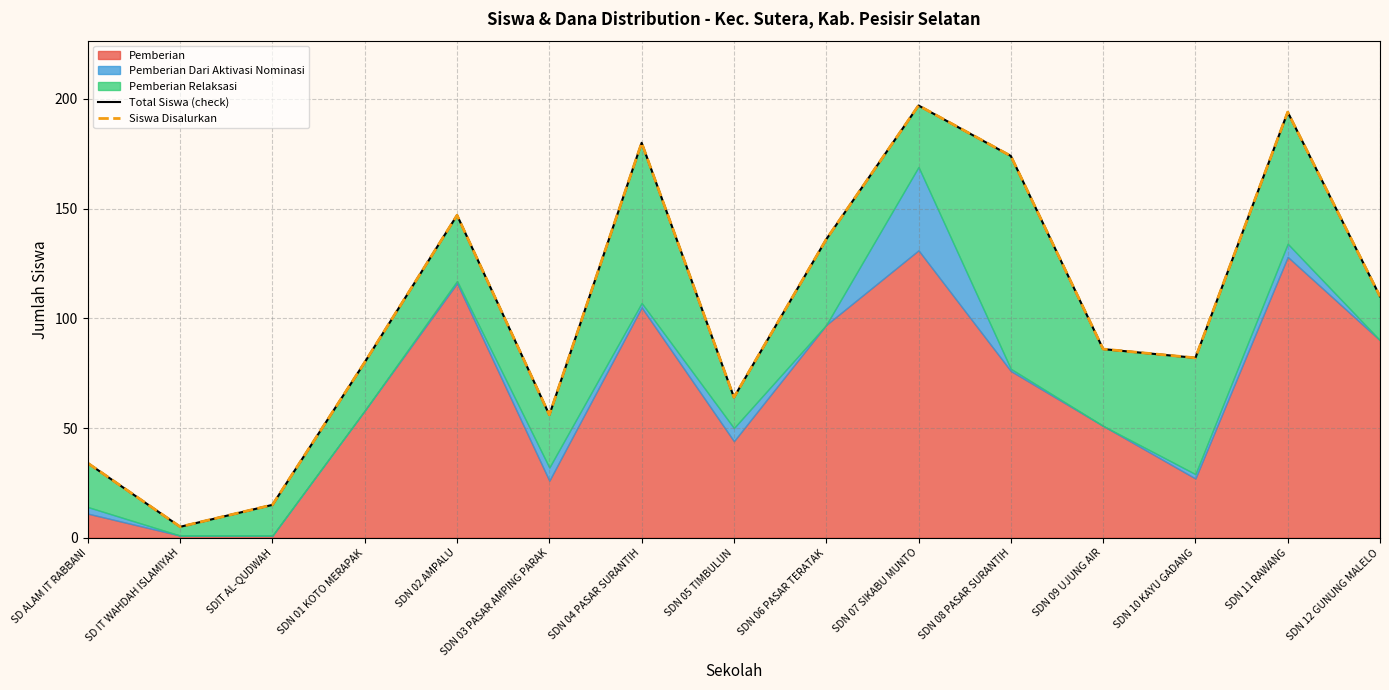

Which series changed the most between SDN 07 SIKABU MUNTO and SDN 12 GUNUNG MALELO?

Total Siswa (check)